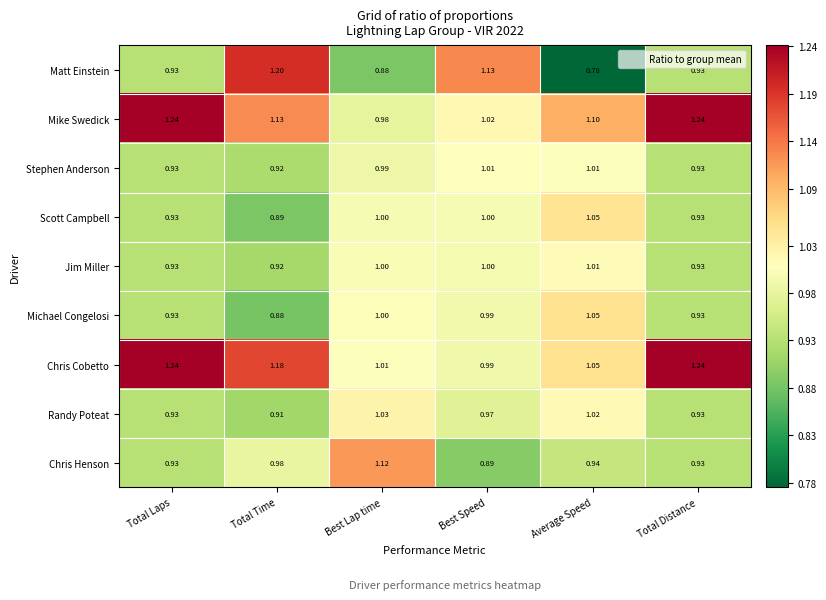

Which series has the widest spread of values?

Matt Einstein